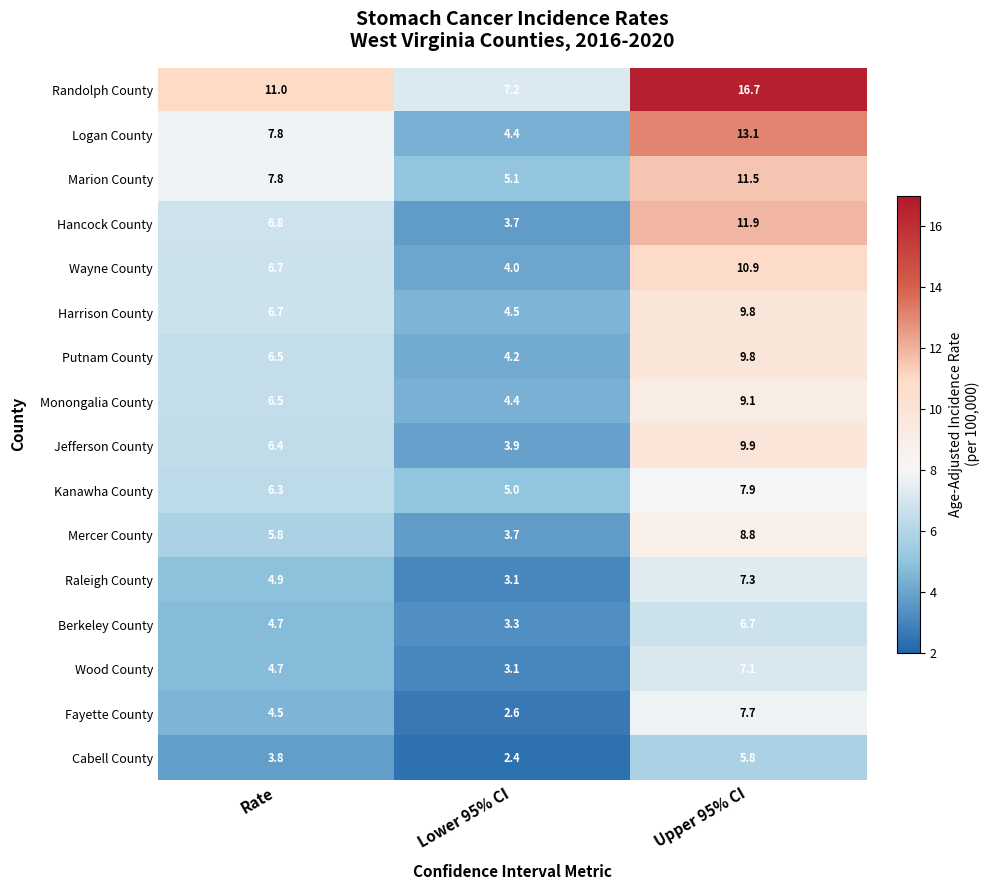

What is the minimum value for Marion County?

5.1